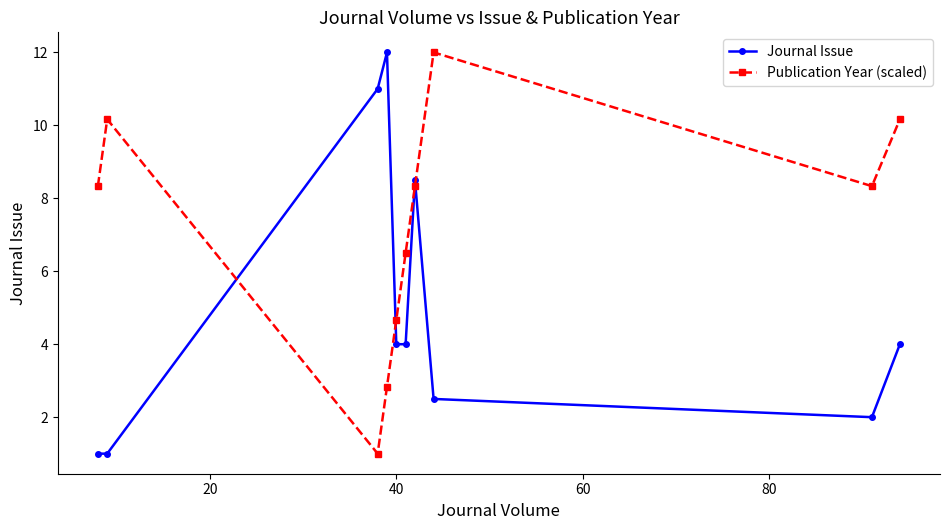

Which series has the largest total across all categories?

Publication Year (scaled)